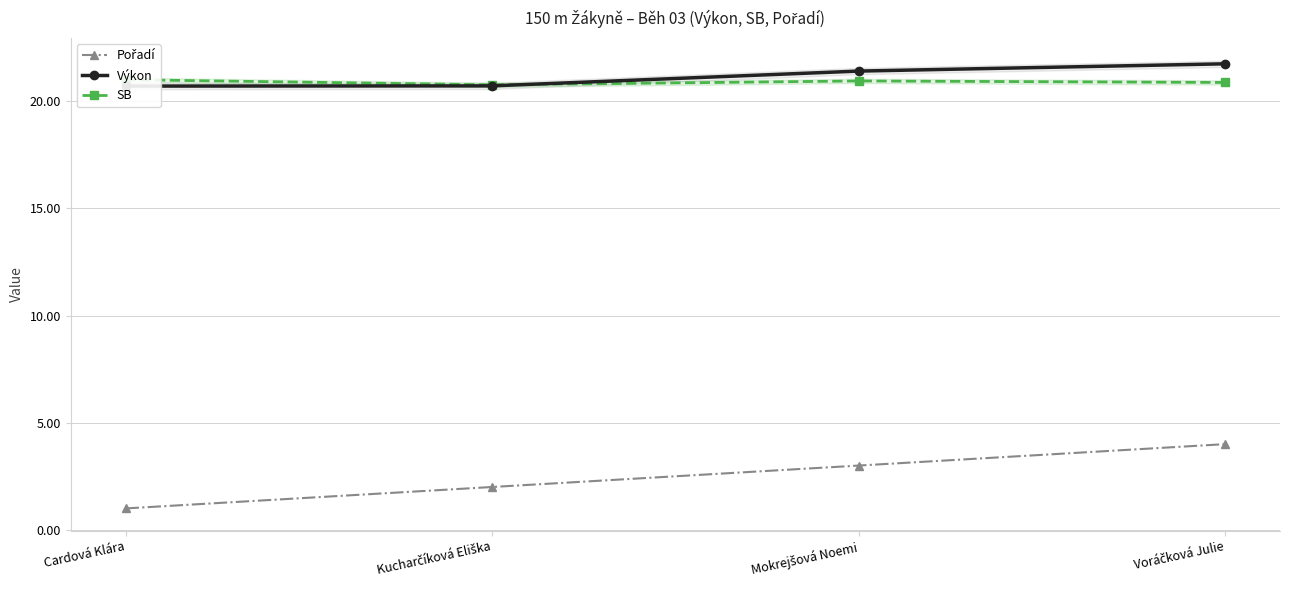

Is the value of Pořadí at Voráčková Julie greater than the value of Výkon at Cardová Klára?

No